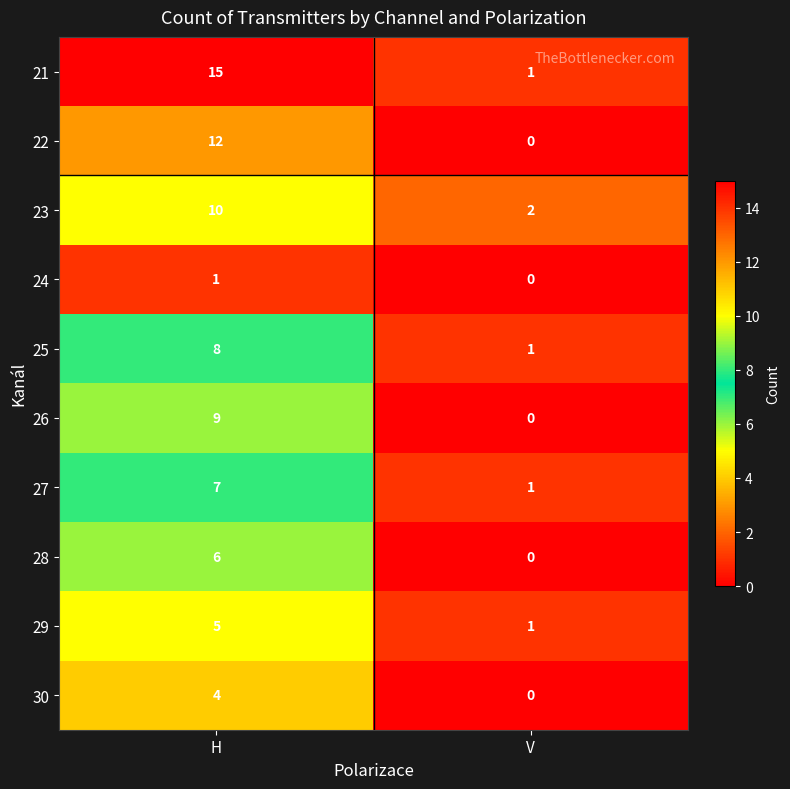

What is the spread (max minus min) of values at H?

14